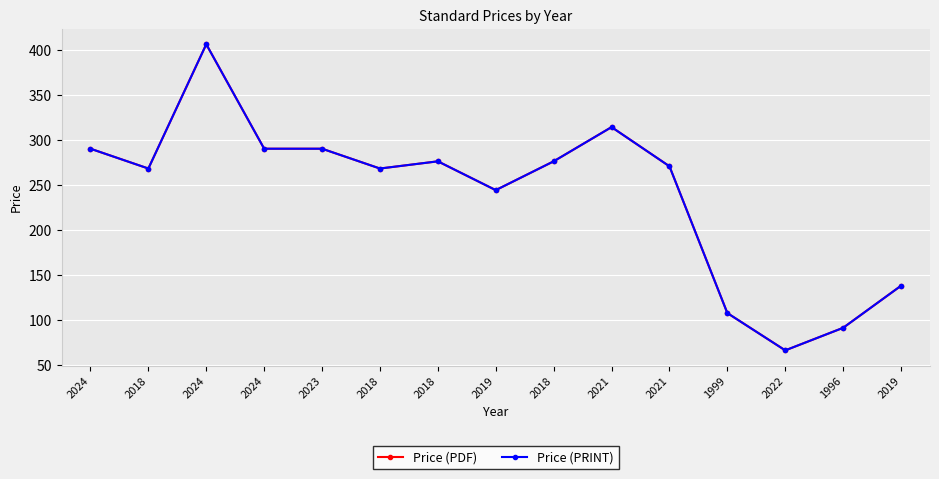

Is this an area chart (filled region under the line)?

No